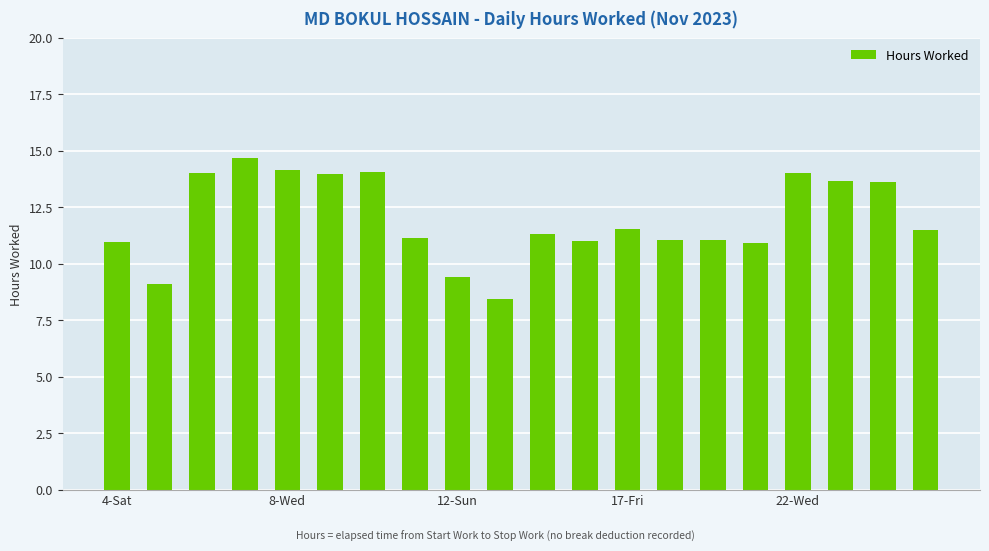

What is the difference between the maximum and minimum values?

6.2